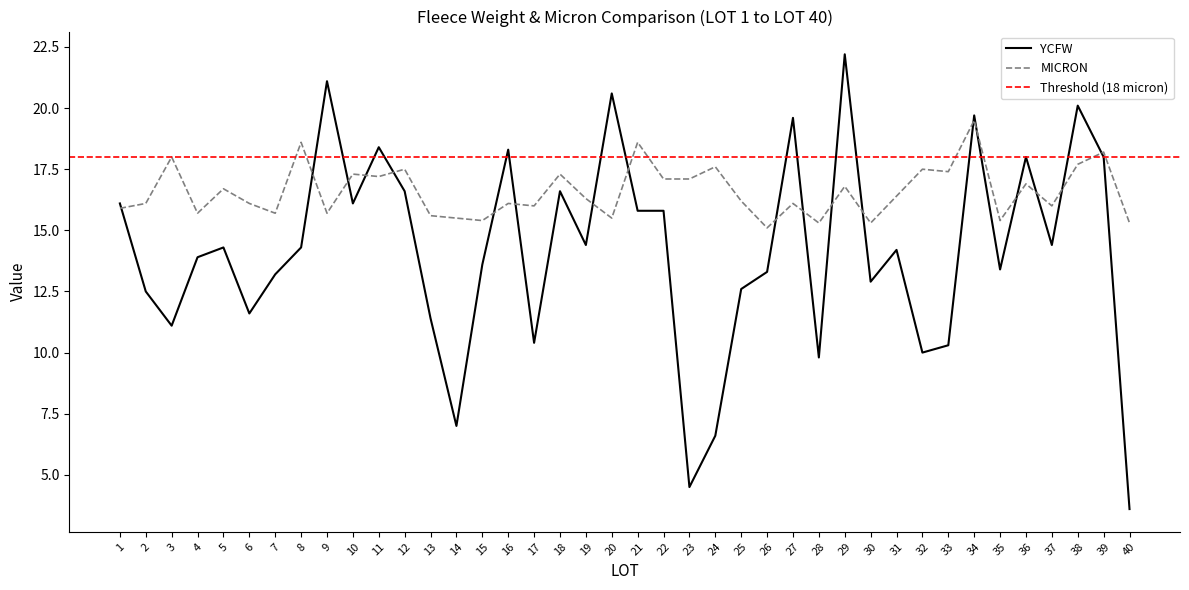

Which category has the highest value across all series?

29